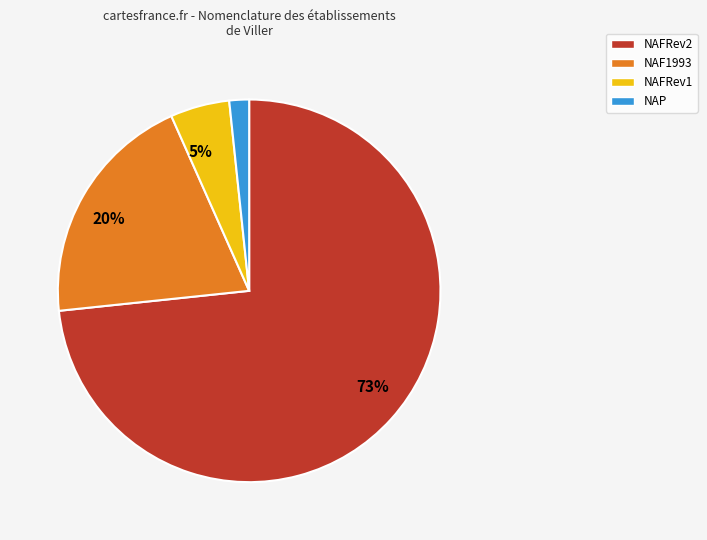

Which has a higher value, NAF1993 or NAFRev1?

NAF1993